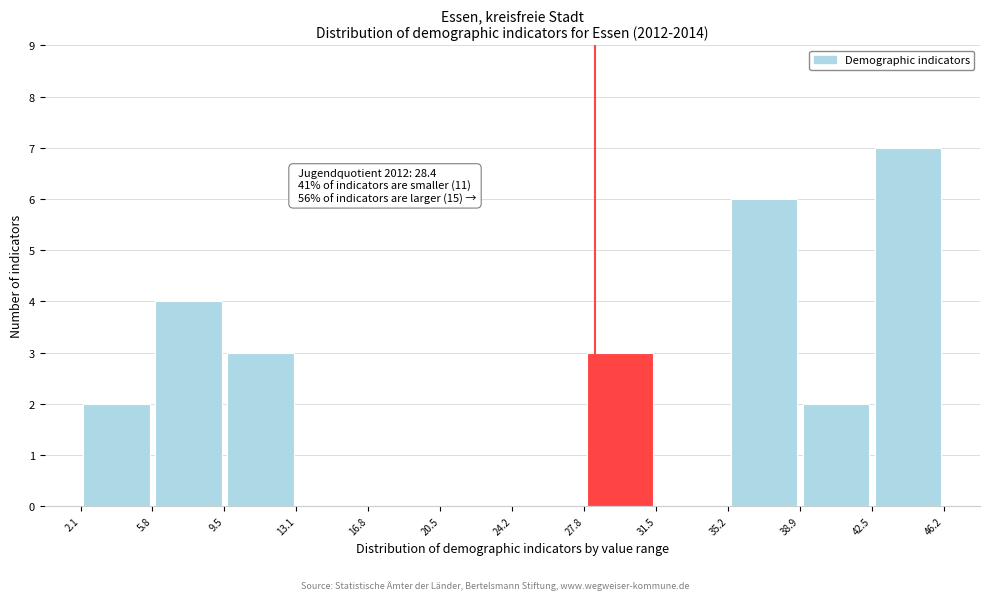

Which range on the x-axis has the tallest bar?

42.5 to 46.2